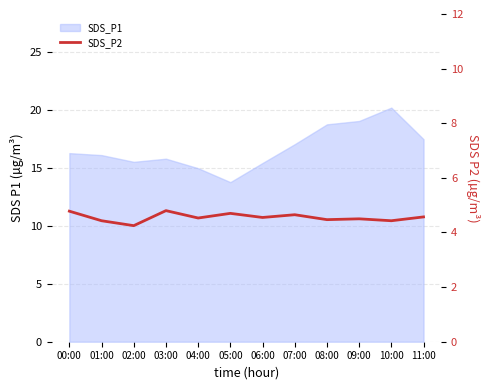

How many categories are shown in the chart?

12